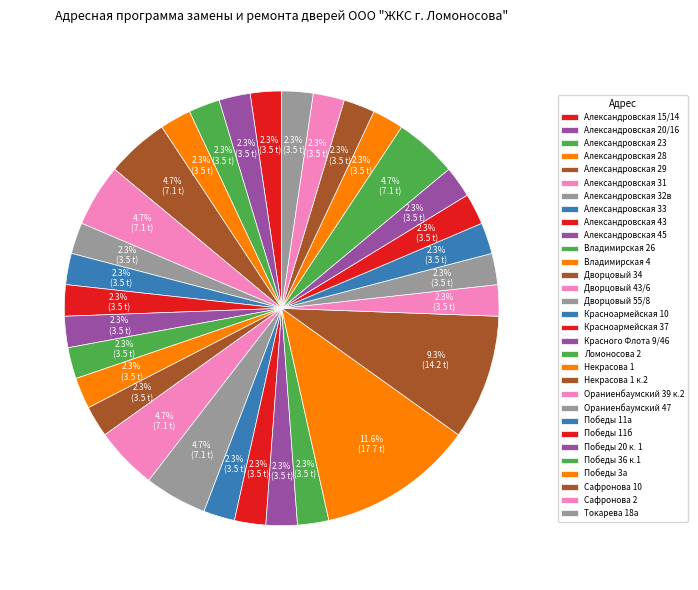

What is the ratio of the value at Александровская 32в to the value at Некрасова 1?

0.2